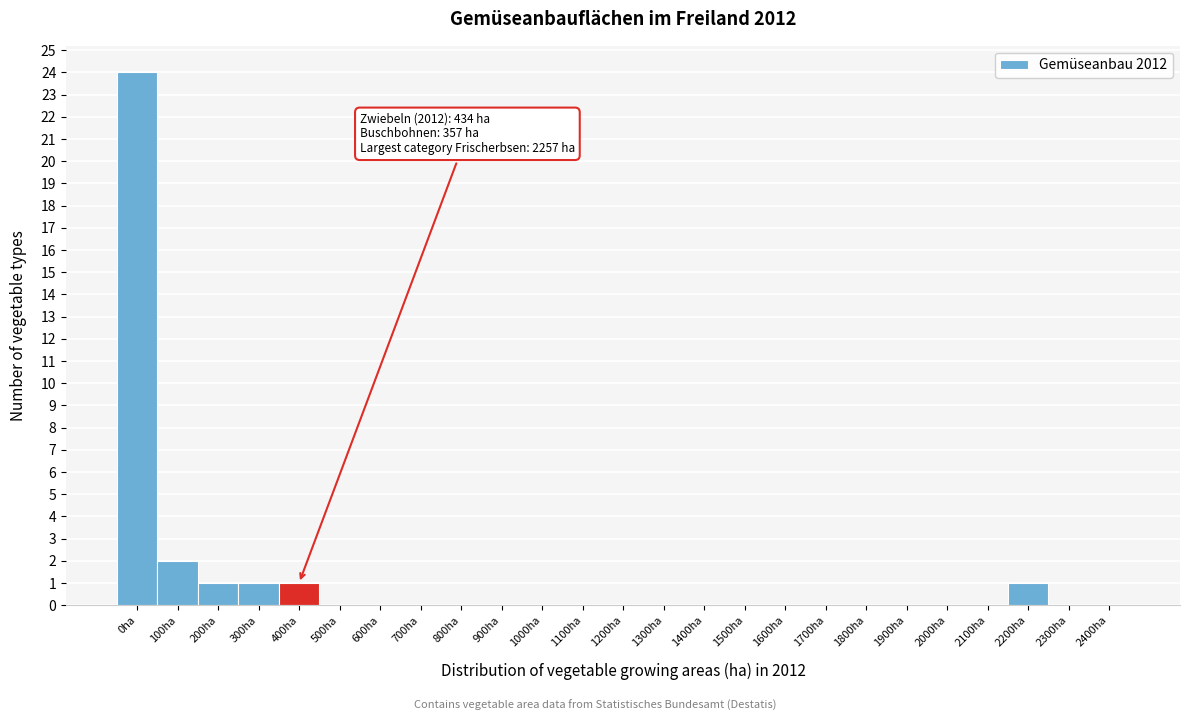

Is it true that the value at 2400ha is 8?

False